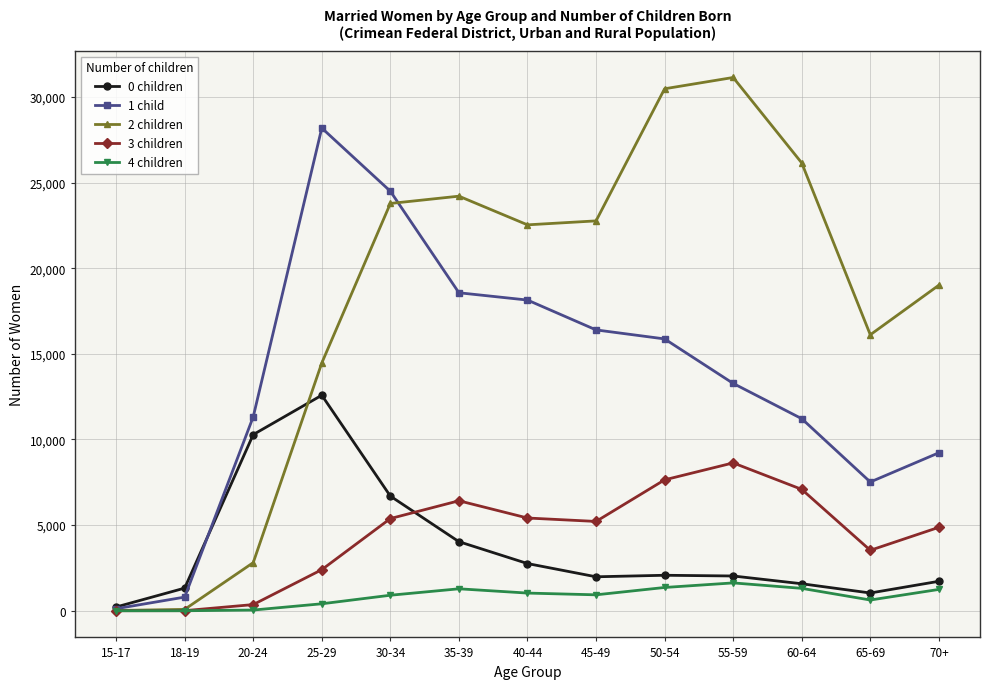

At which category does the chart reach its peak across all series?

55-59